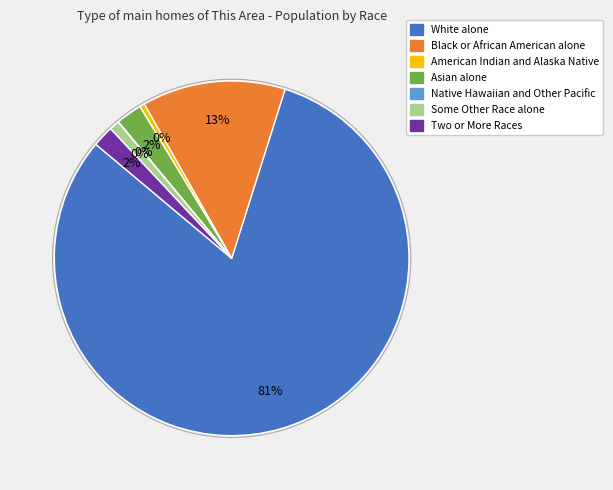

Which category accounts for the majority?

White alone